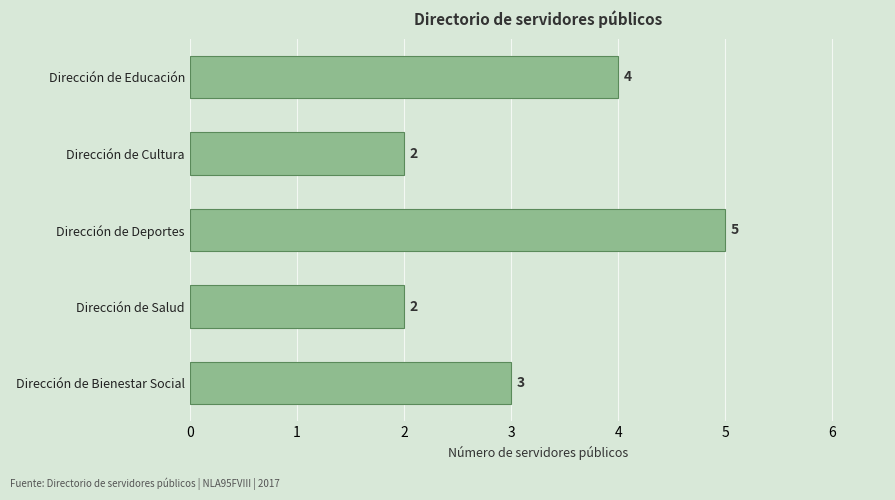

The chart shows a value of 1 at Dirección de Bienestar Social. True or false?

False